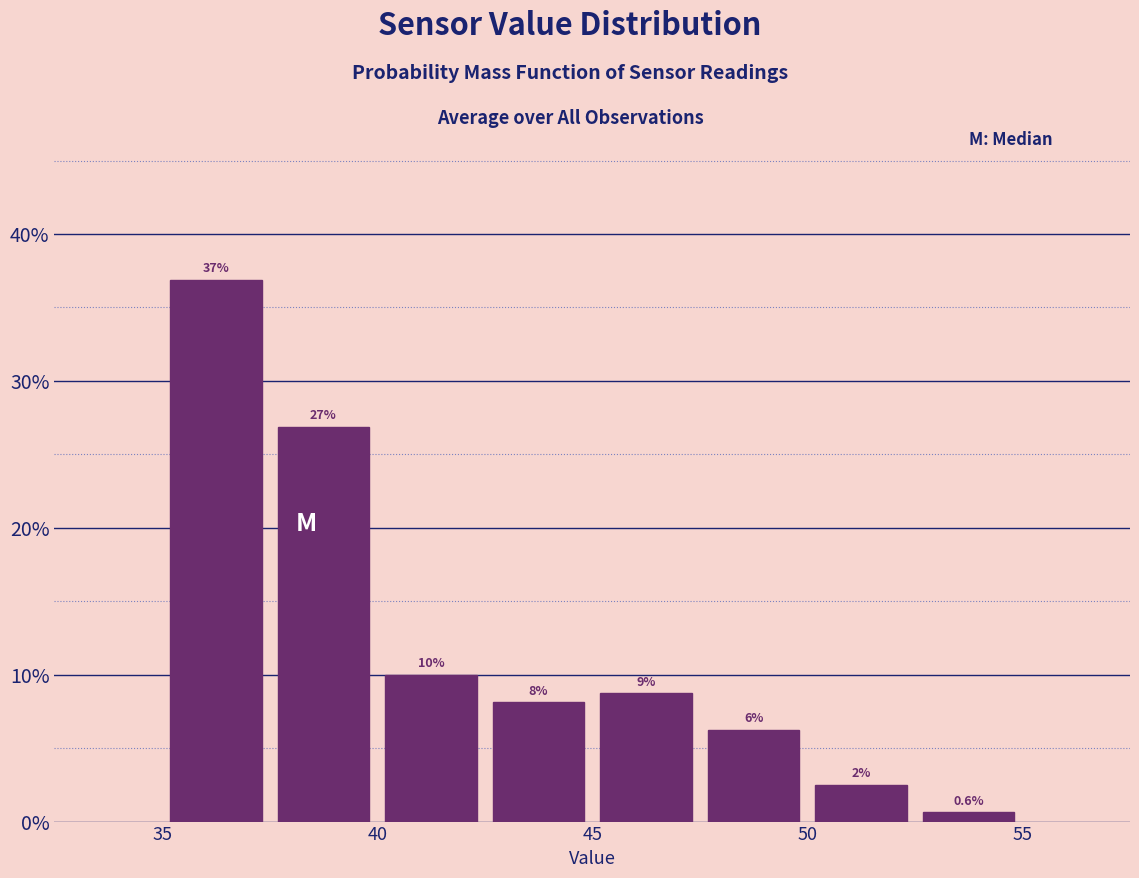

Which range on the x-axis has the tallest bar?

35.0 to 37.5